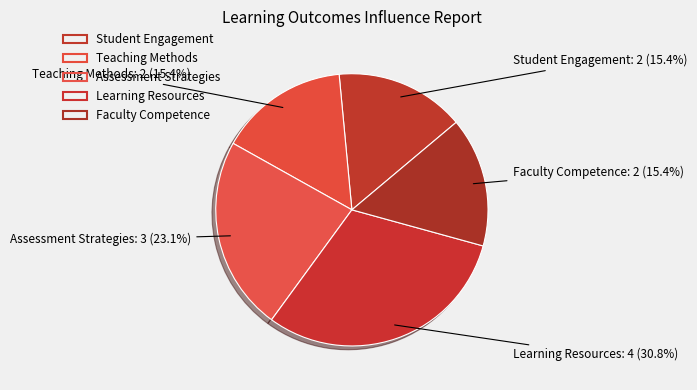

Count the number of slices in the pie.

5